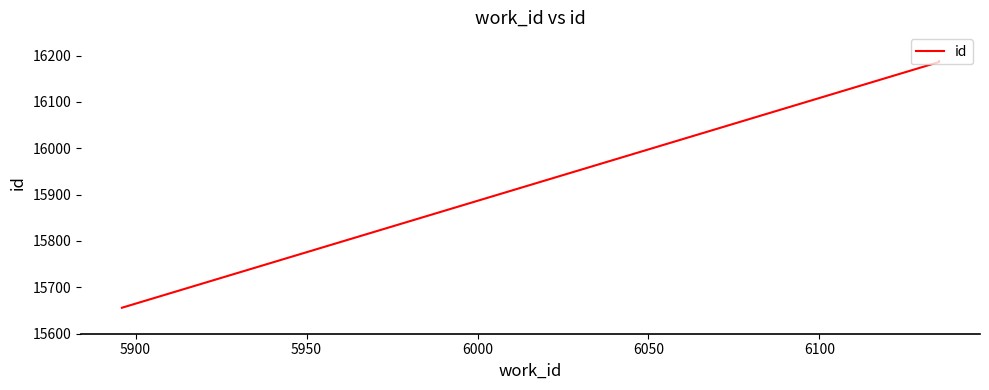

Is it true that the value at 5850 is 24663?

False